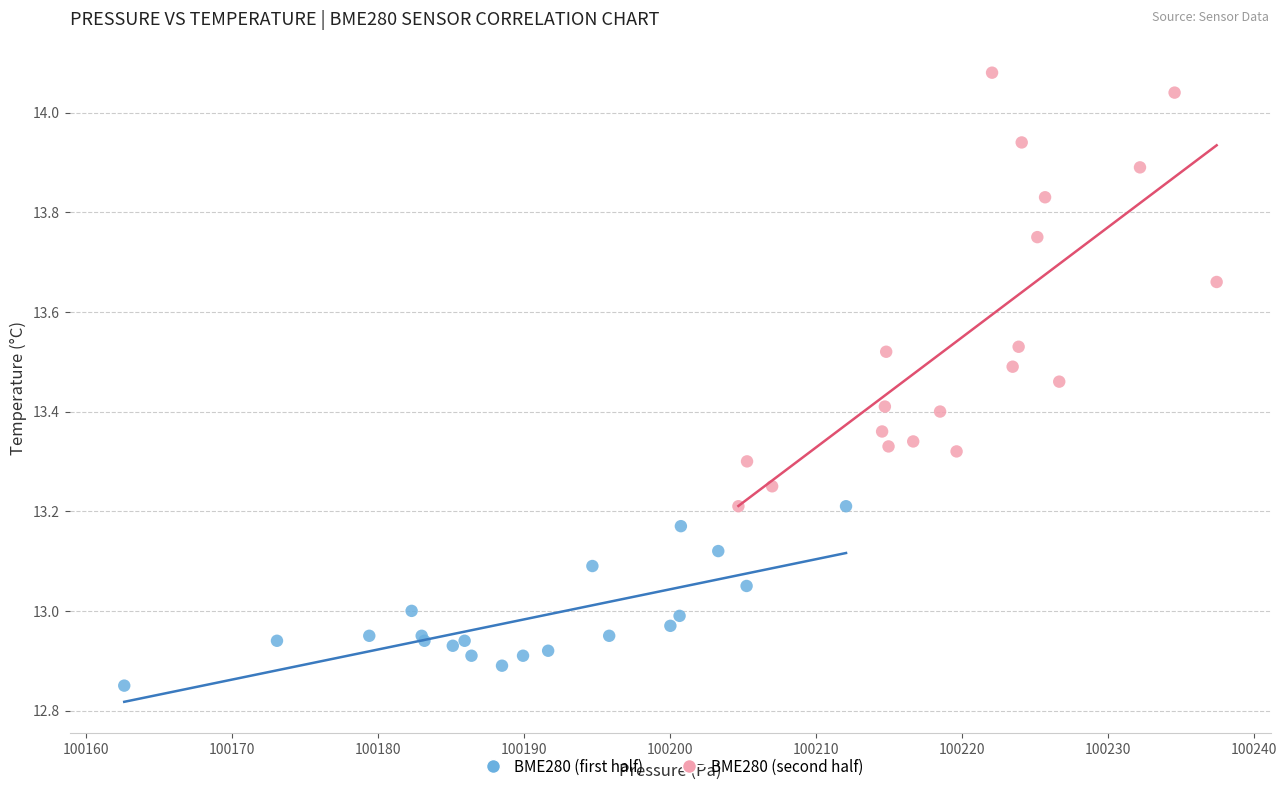

Which series reaches the maximum Y coordinate?

BME280 (second half)